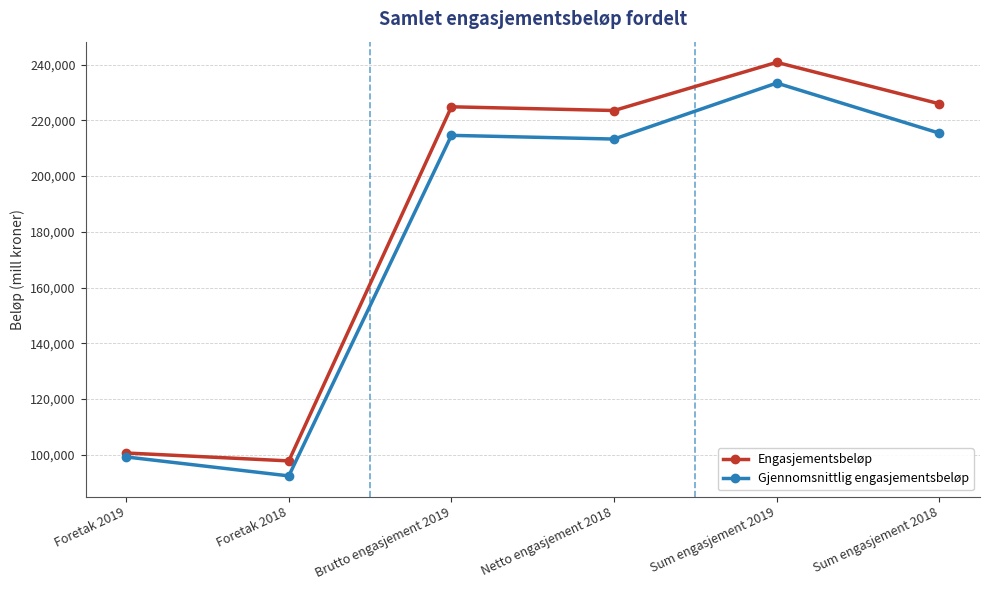

What is the label of the 6th point from the right?

Foretak 2019